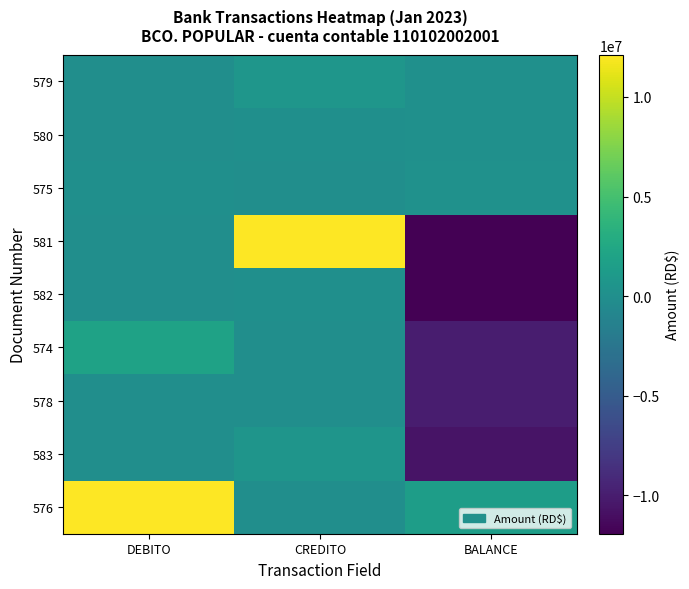

What is the smallest value displayed?

-11921059.3